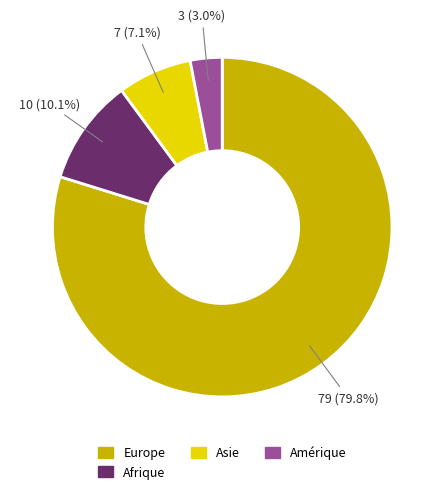

To the nearest percent, what is the average slice percentage?

25%